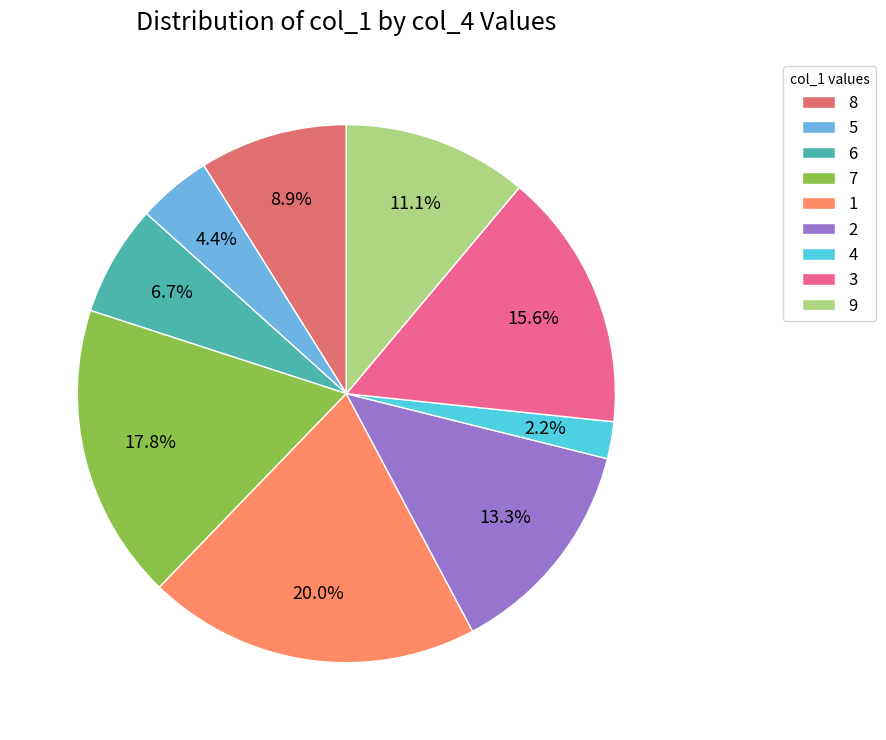

To the nearest percent, what is the combined percentage of 1 and 9?

31%